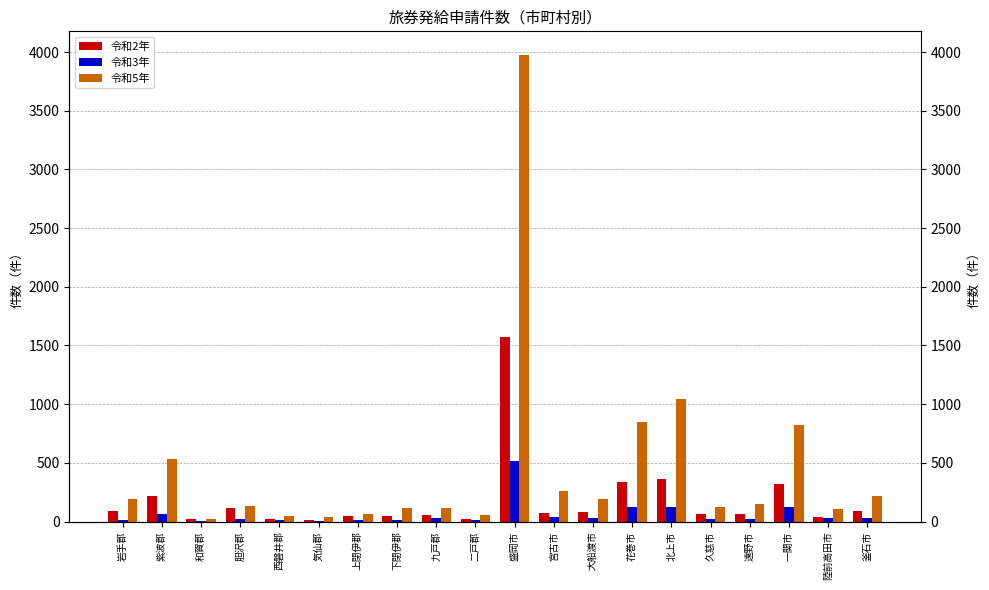

Which series has the largest total across all categories?

令和5年